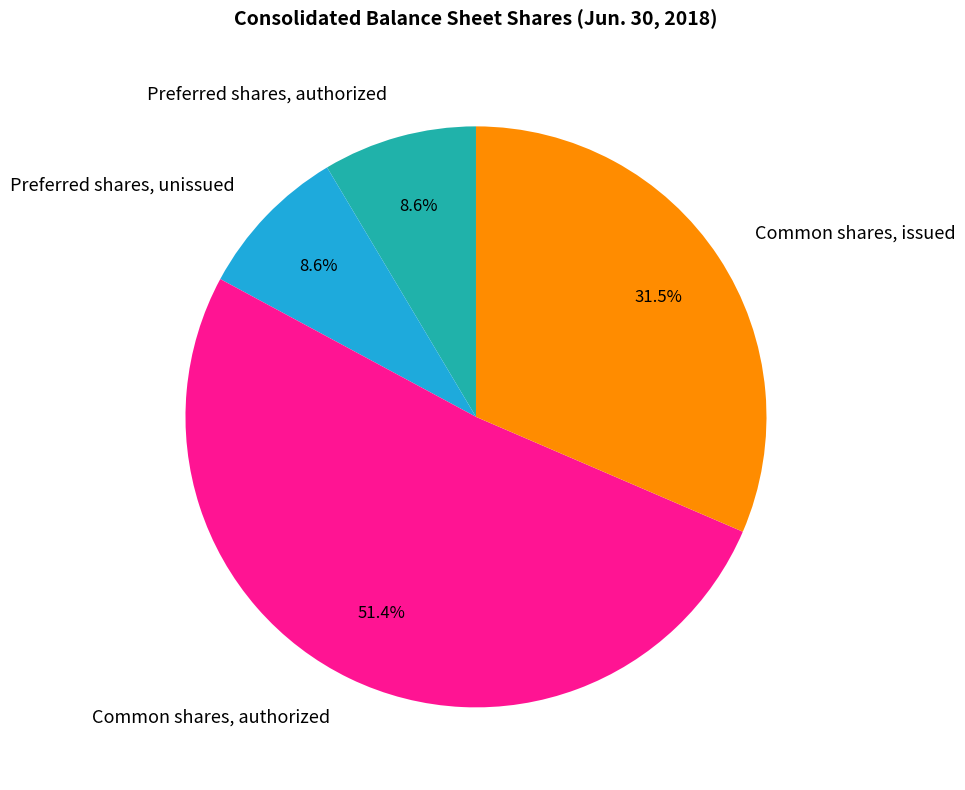

Approximately how many times larger is the value at Common shares, issued compared to Common shares, authorized?

0.6